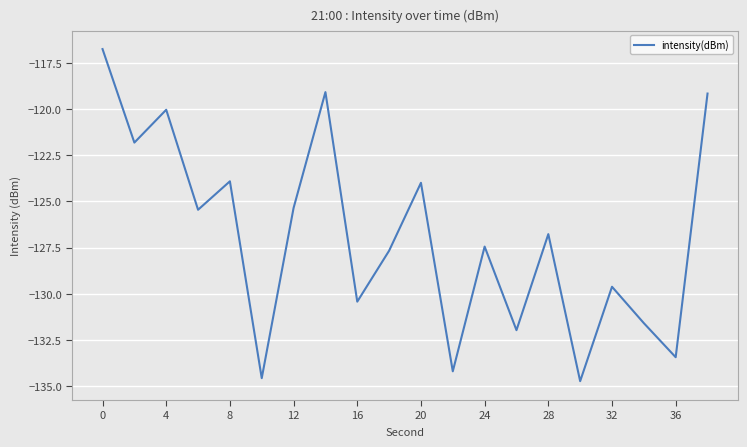

What is the difference between the maximum and minimum values?

18.0